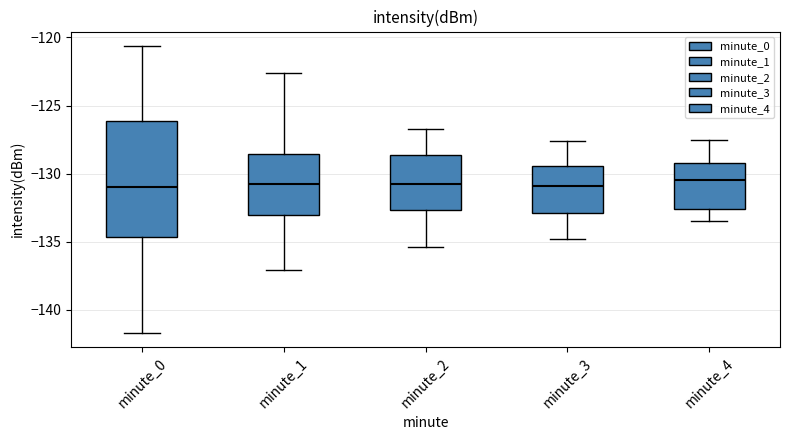

Reading left to right, read every box against the y-axis: the position of its median line, the range the box covers, and the ends of its whiskers. The values are not printed on the chart, so give them approximately, as read against the axis.

minute_0: median -131.0, box -134.5 to -126.0, whiskers -141.5 to -120.5
minute_1: median -130.5, box -133.0 to -128.5, whiskers -137.0 to -122.5
minute_2: median -130.5, box -132.5 to -128.5, whiskers -135.5 to -126.5
minute_3: median -131.0, box -133.0 to -129.5, whiskers -135.0 to -127.5
minute_4: median -130.5, box -132.5 to -129.0, whiskers -133.5 to -127.5